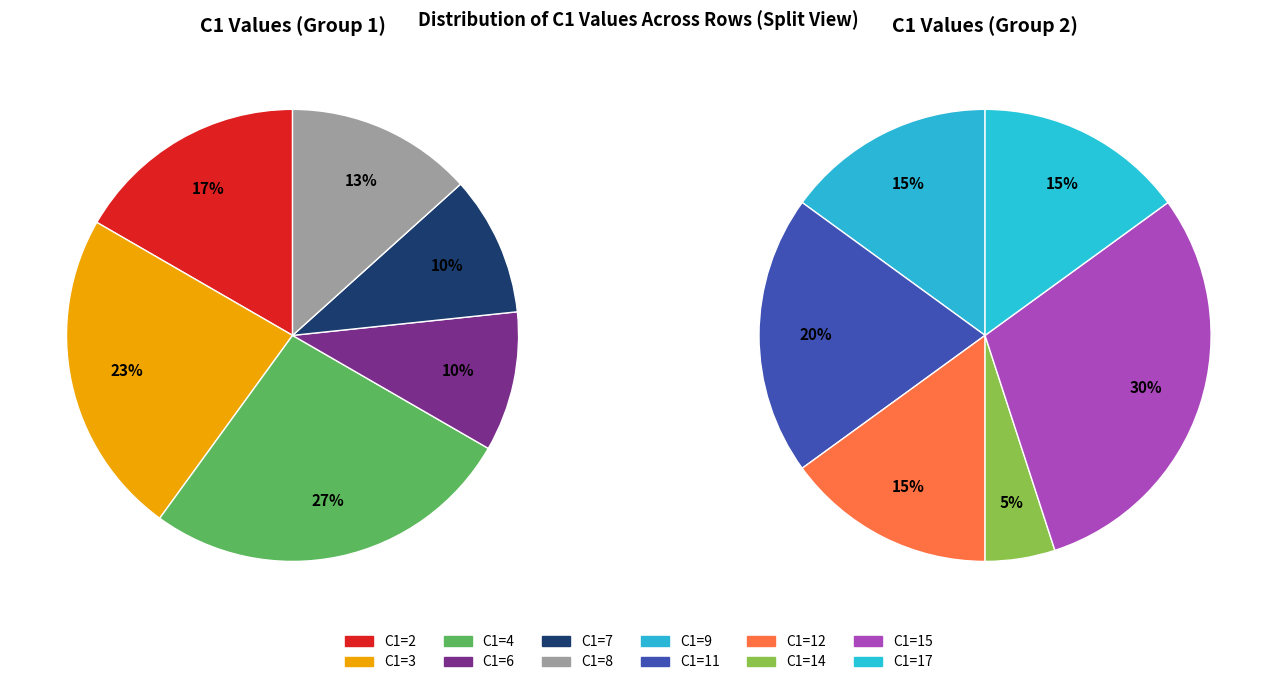

How many slices are in this pie chart?

12